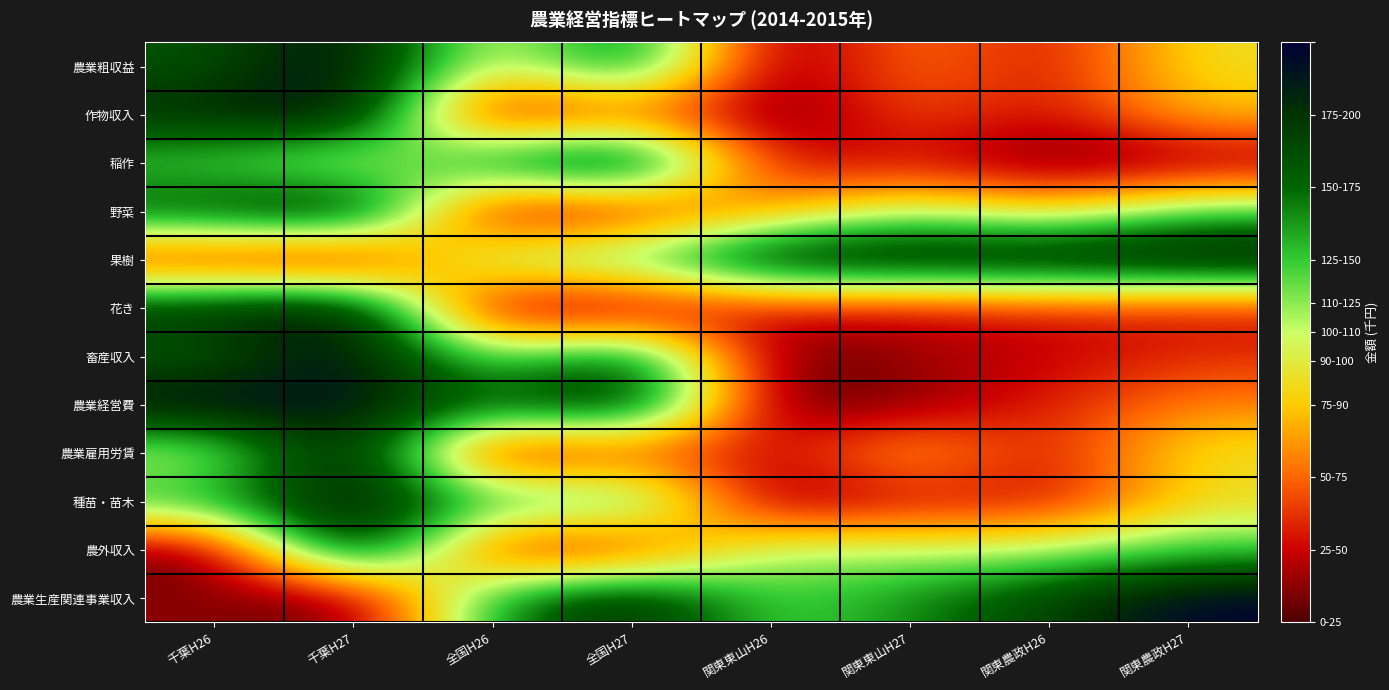

What is the difference between the highest and lowest values at 関東農政H27?

191.5